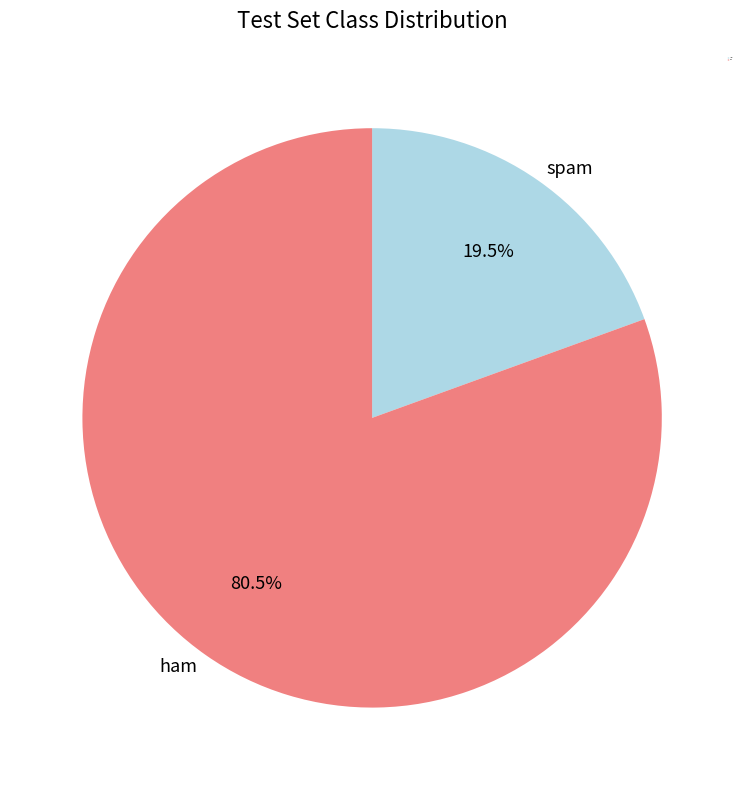

Rank the categories by value from highest to lowest.

ham, spam